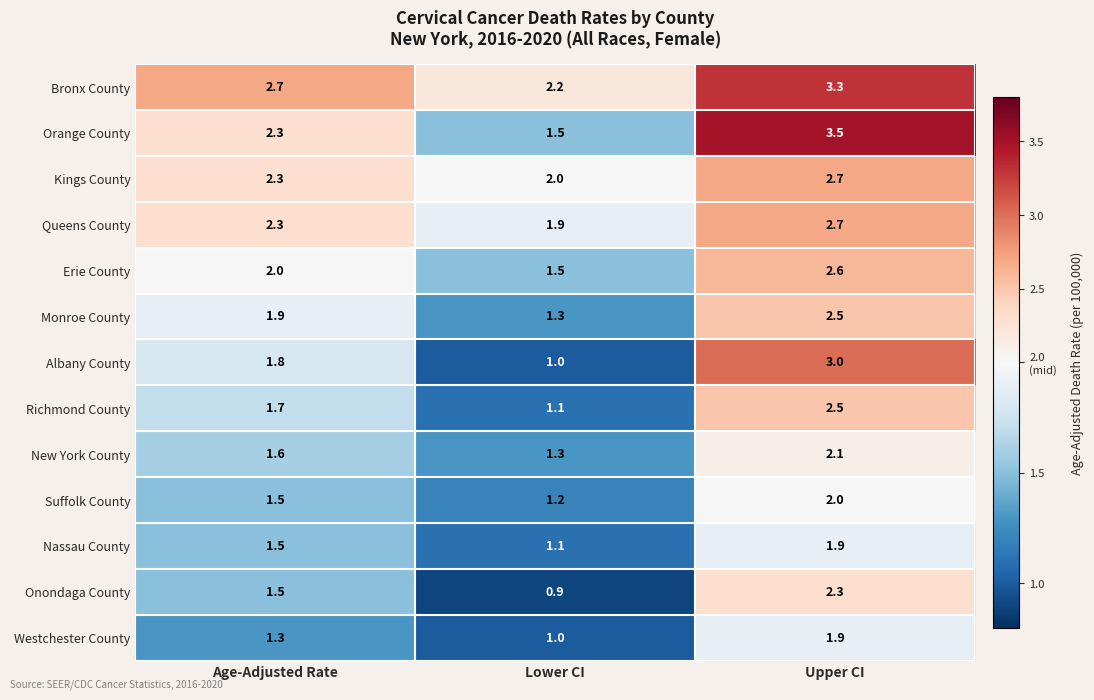

What is the difference between the second highest and minimum values in the Erie County series?

0.5